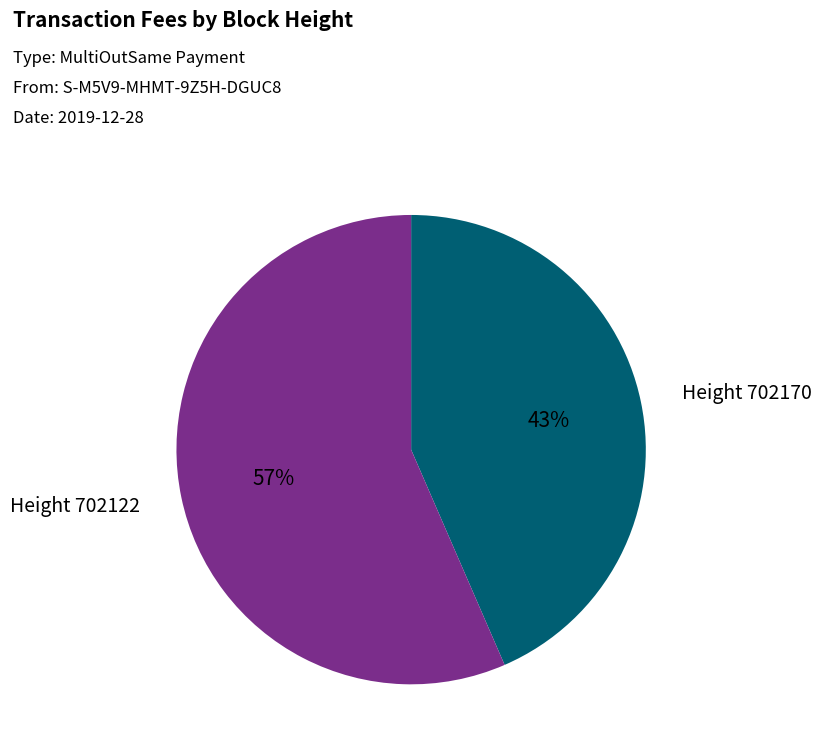

To the nearest percent, what percentage of the pie is Height 702170?

43%